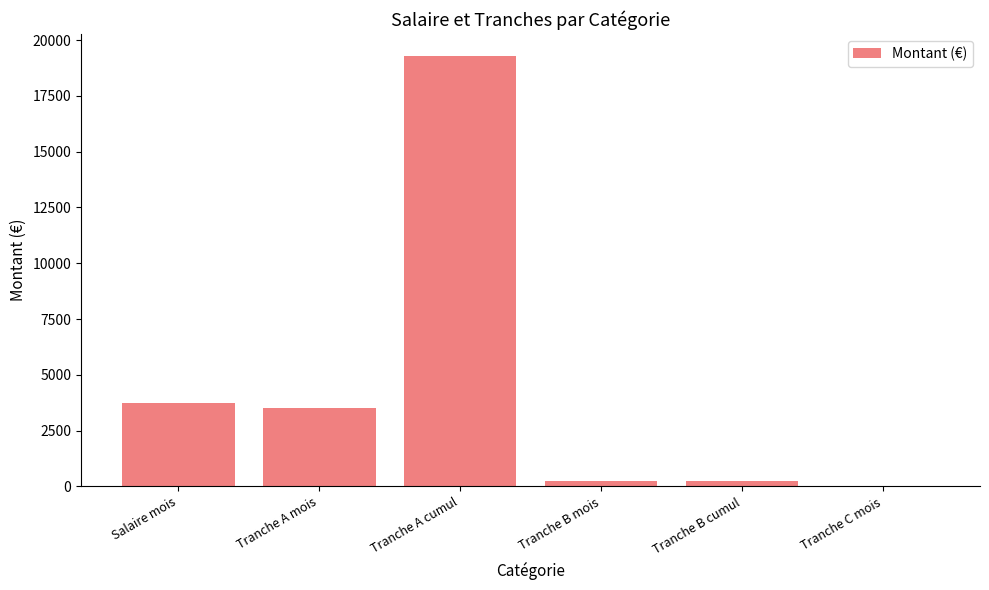

How many series are shown in this chart?

1